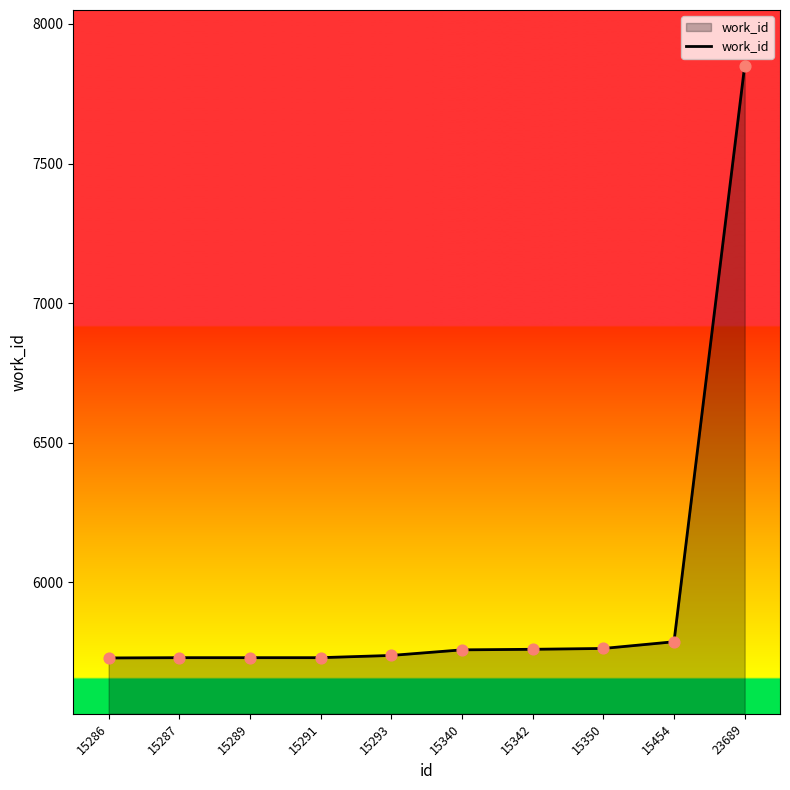

Between 15286 and 23689, which is larger?

23689